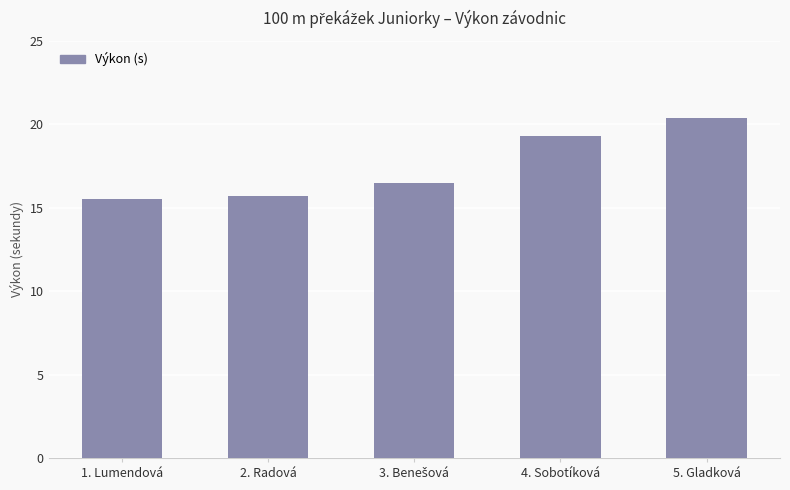

What value does the data have at 4. Sobotíková?

19.3